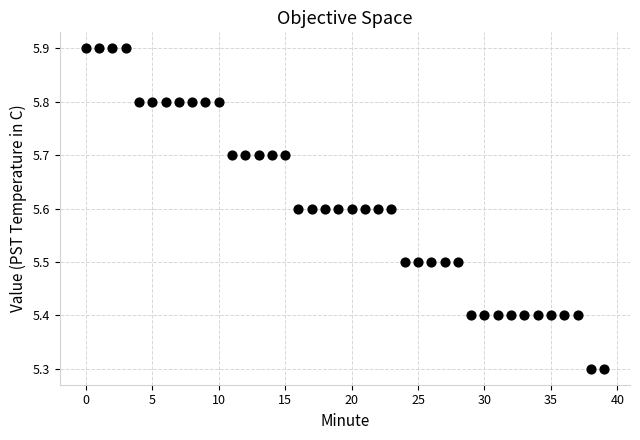

What is the range of Y values (max minus min)?

0.6